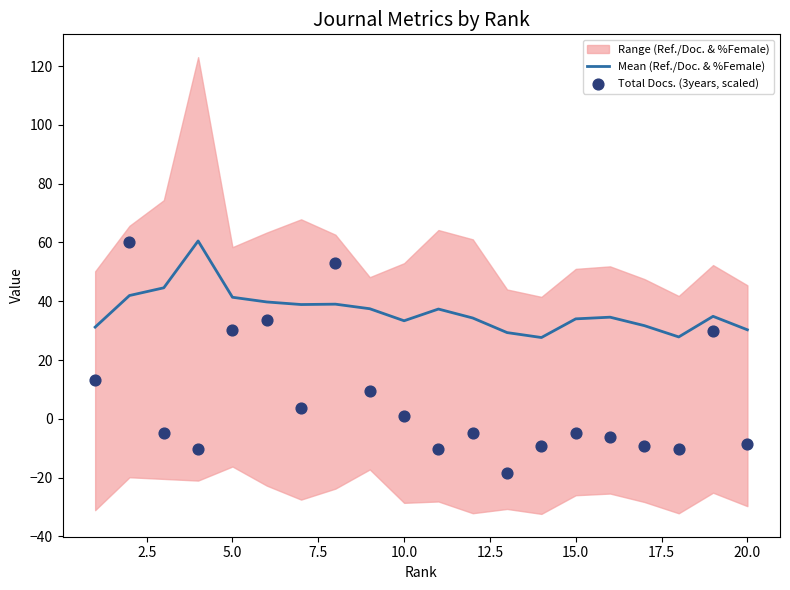

The value of Mean (Ref./Doc. & %Female) at 10.0 is 33.4. True or false?

True